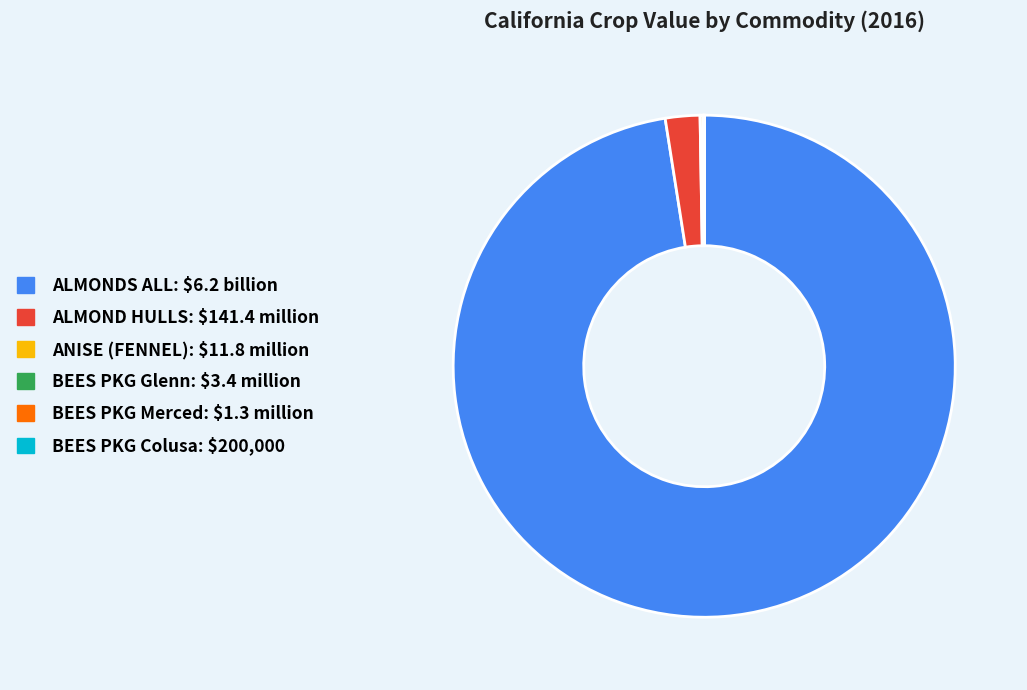

Which slice represents more than half of the pie?

ALMONDS ALL: $6.2 billion